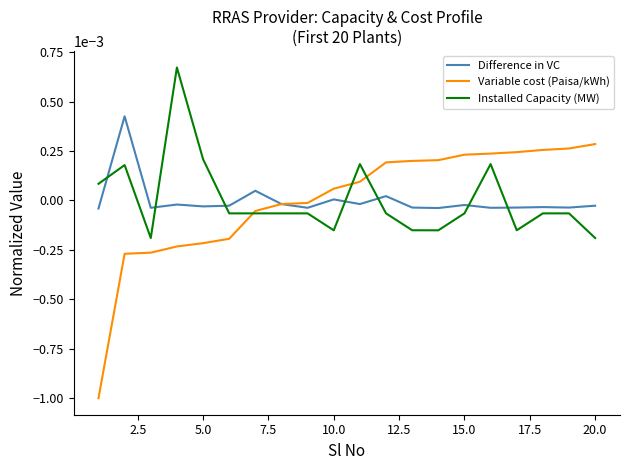

Rank the series by their maximum value, from highest to lowest.

Installed Capacity (MW), Difference in VC, Variable cost (Paisa/kWh)